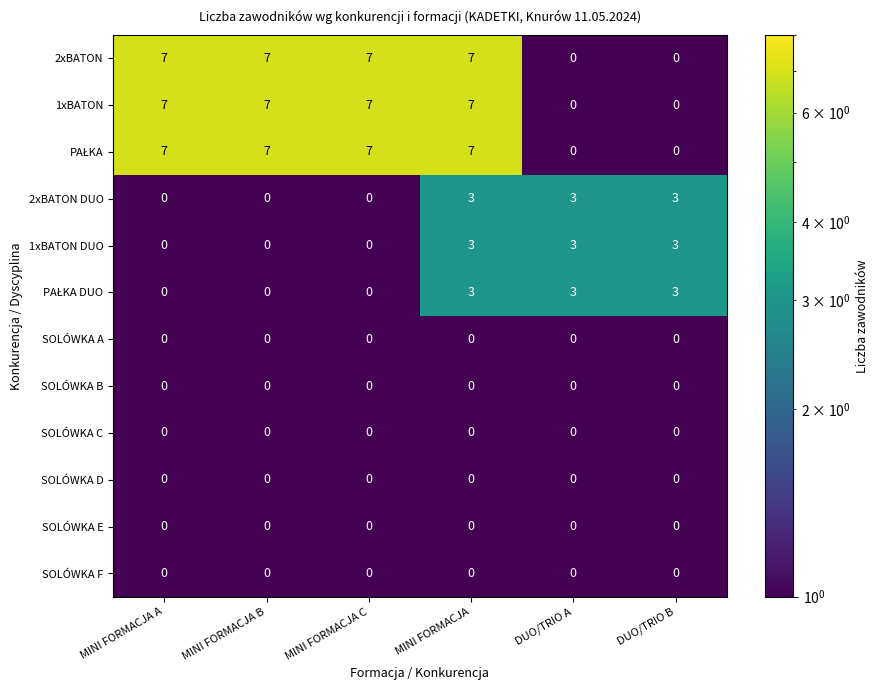

What is the spread (max minus min) of values at MINI FORMACJA A?

7